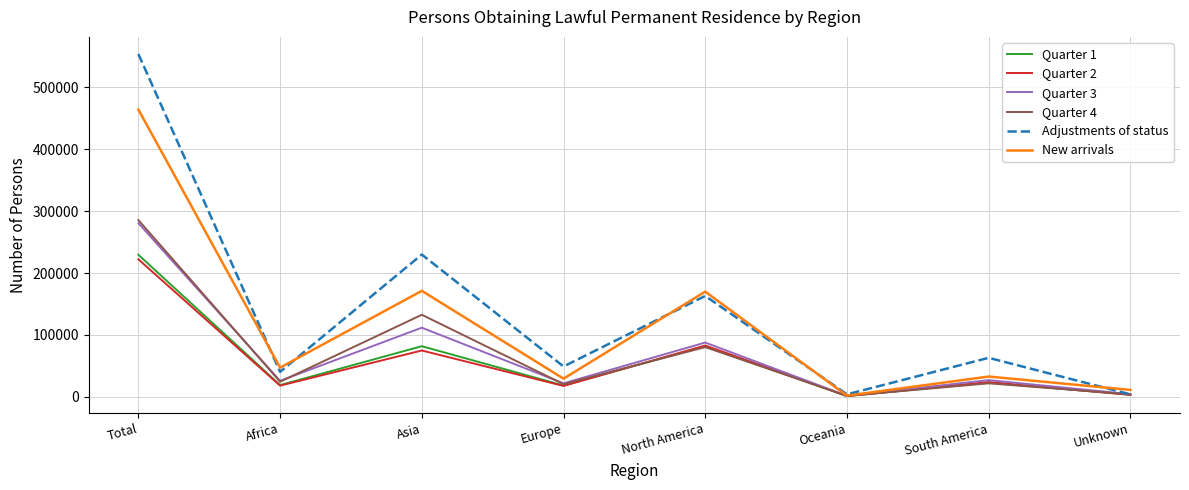

What is the difference between the Quarter 2 values at South America and Unknown?

20582